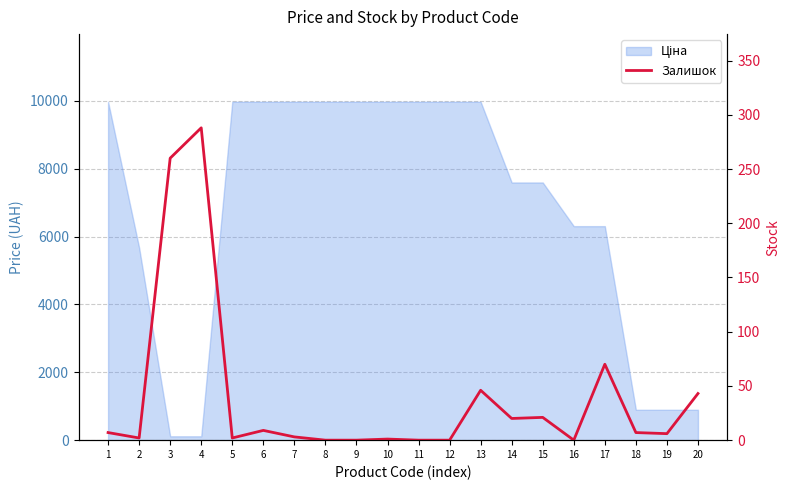

Between 1 and 9, which is larger?

1